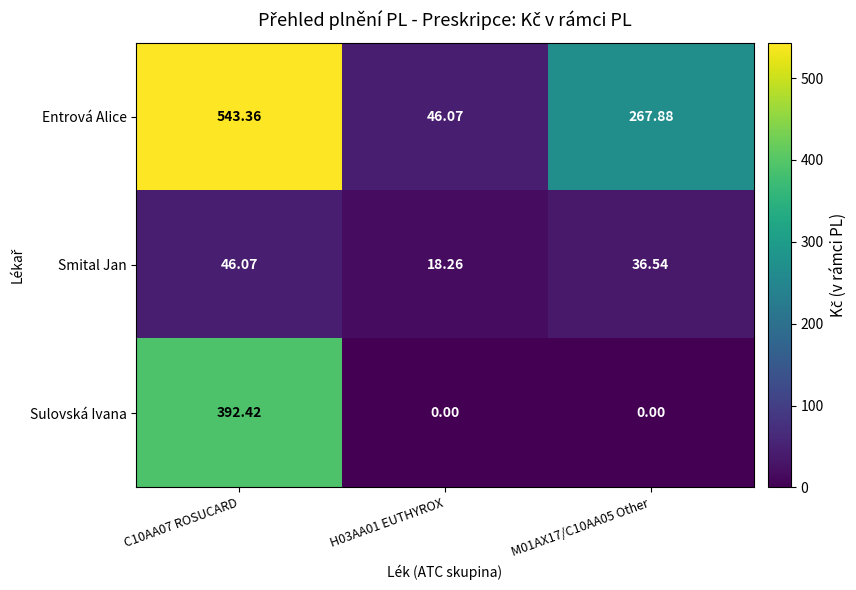

Is the value of Smital Jan at C10AA07 ROSUCARD greater than the value of Entrová Alice at C10AA07 ROSUCARD?

No